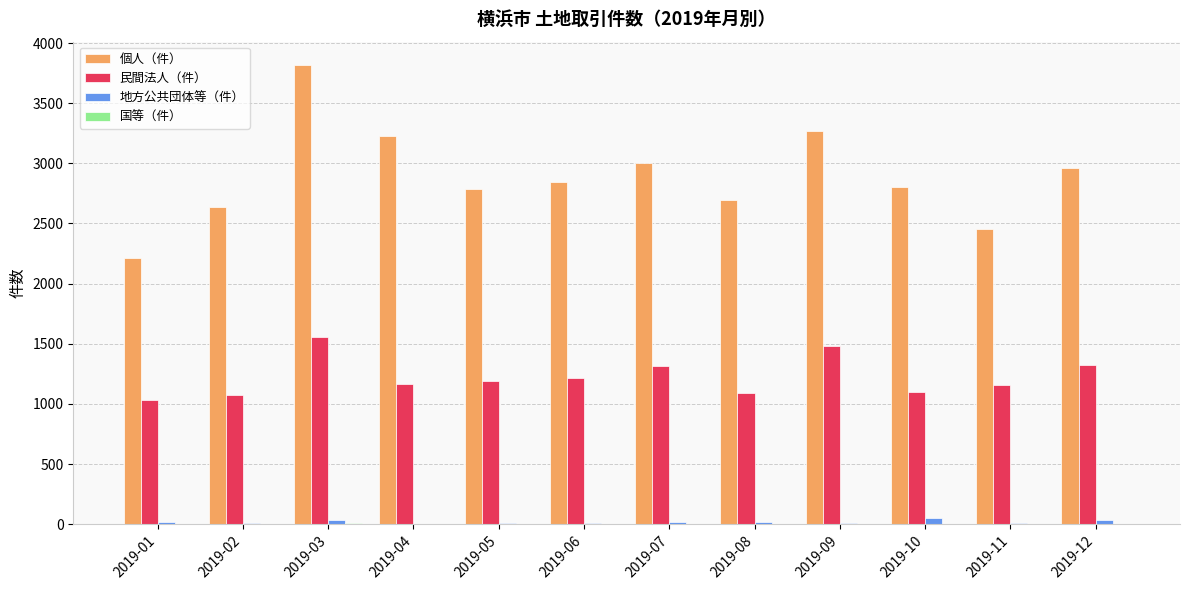

What is the maximum value shown in the chart?

3821